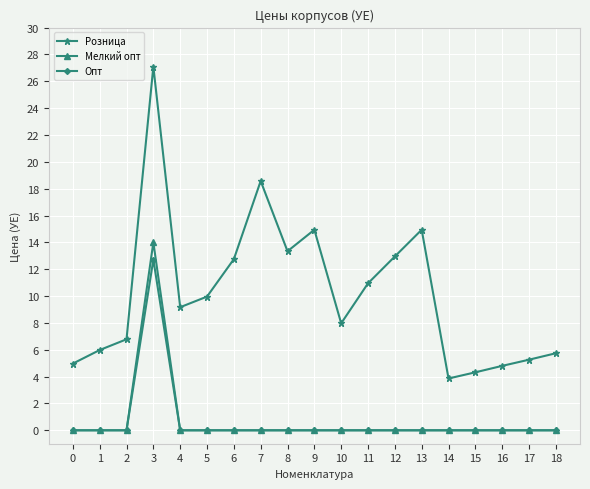

Count the number of data series in this chart.

3